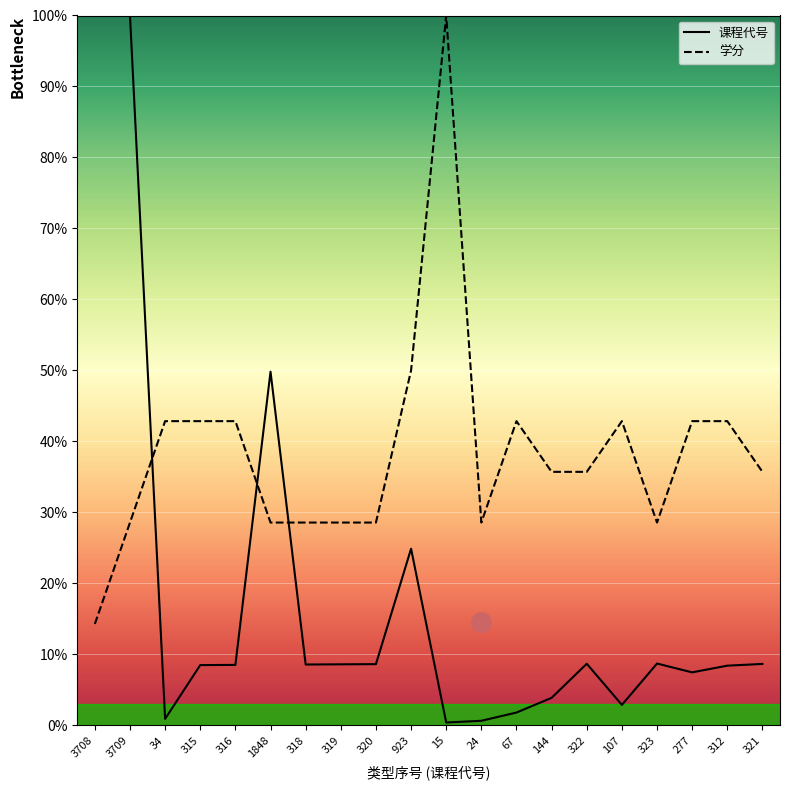

At which label is 课程代号 closest to 50?

1848